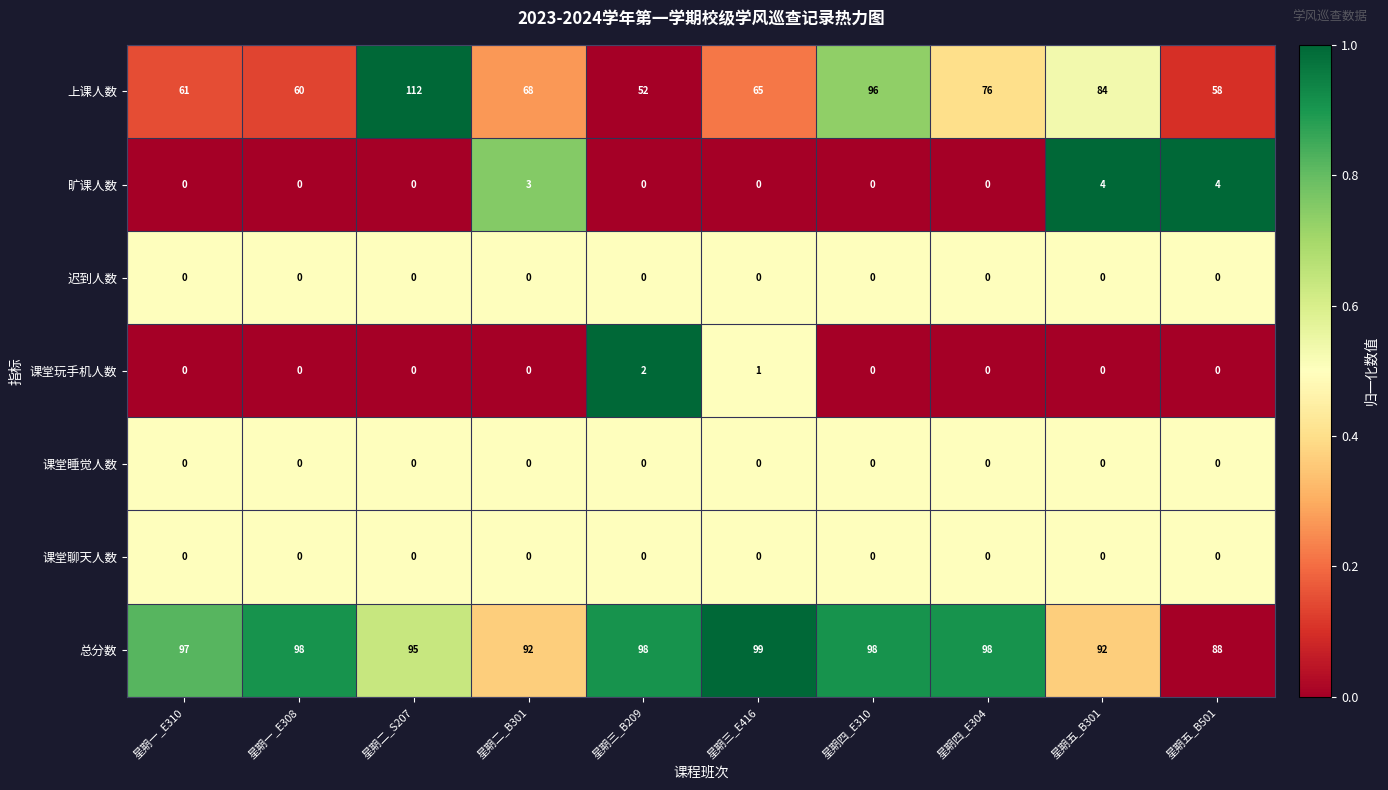

Which series has the widest spread of values?

上课人数